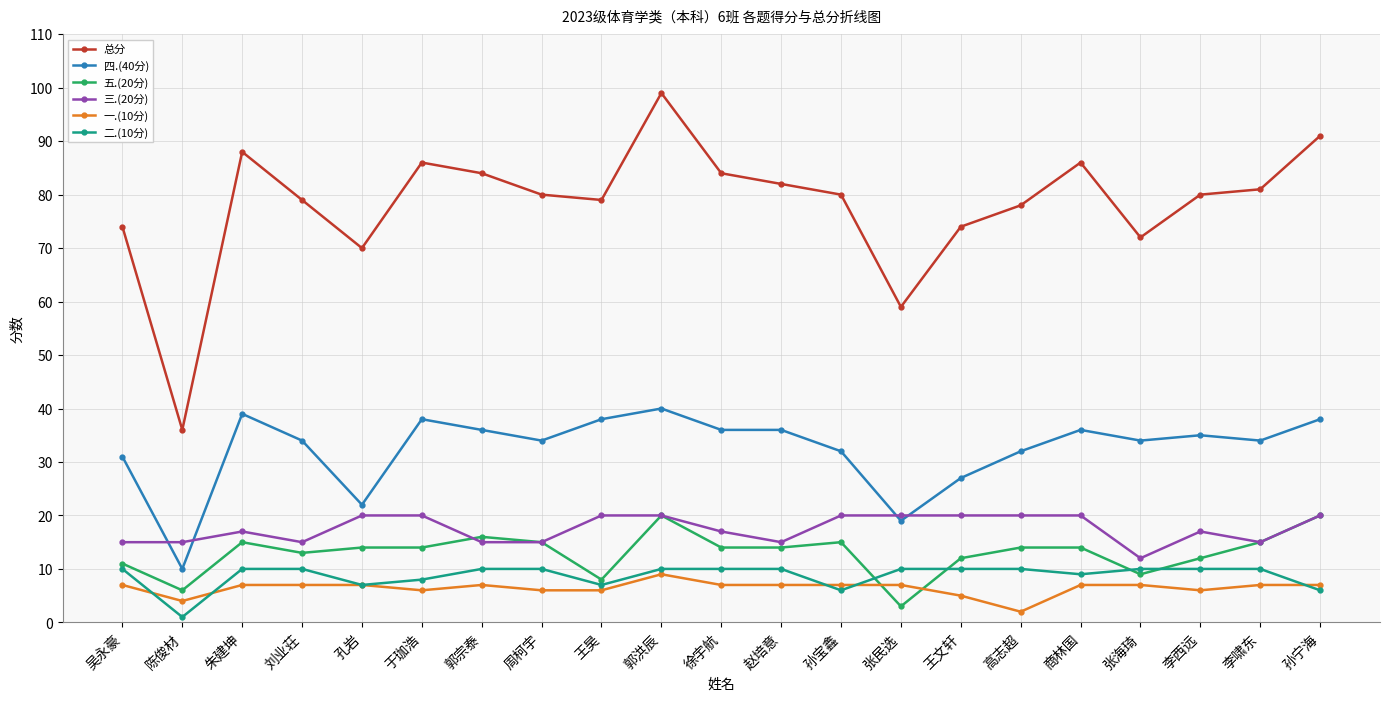

True or false: 二.(10分) and 五.(20分) intersect in this chart.

True